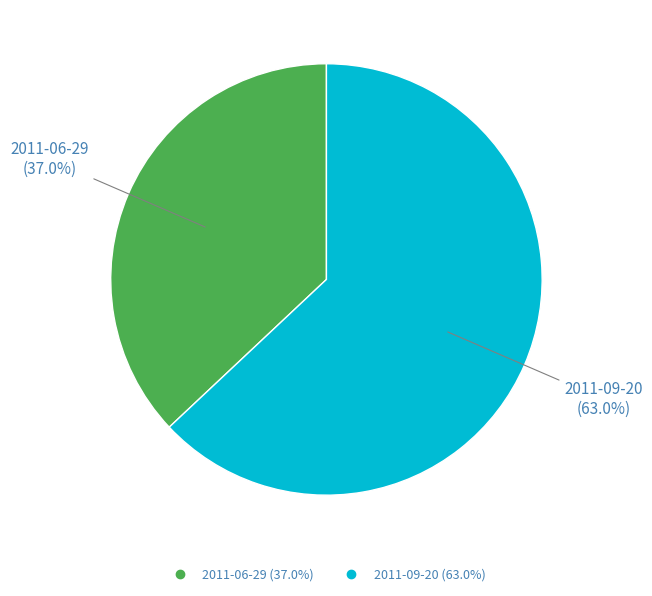

To the nearest percent, what is the difference between the 2011-09-20 and 2011-06-29 slice percentages?

26%